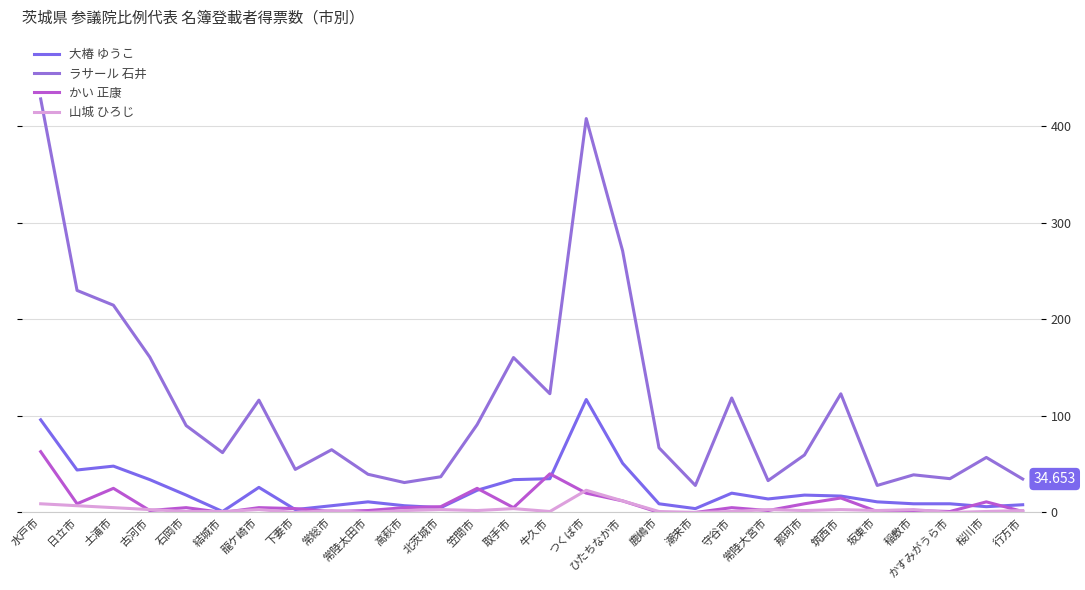

How many lines are shown in the chart?

4